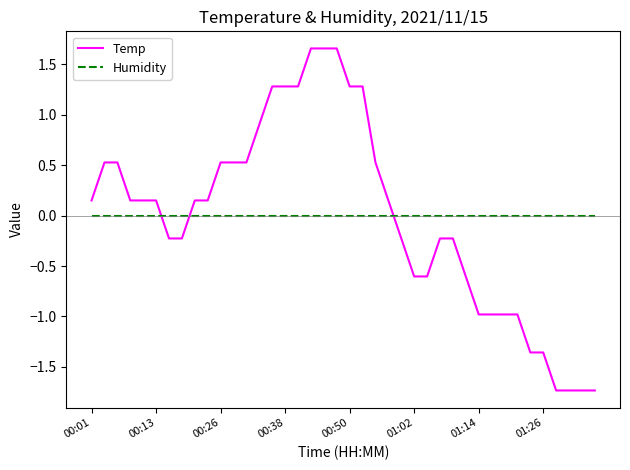

What is the minimum value shown in the chart?

-1.7